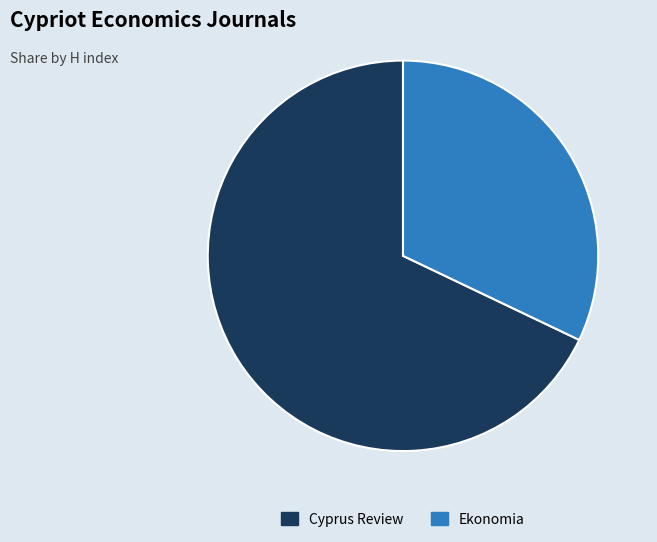

Does any single category account for the majority?

Yes